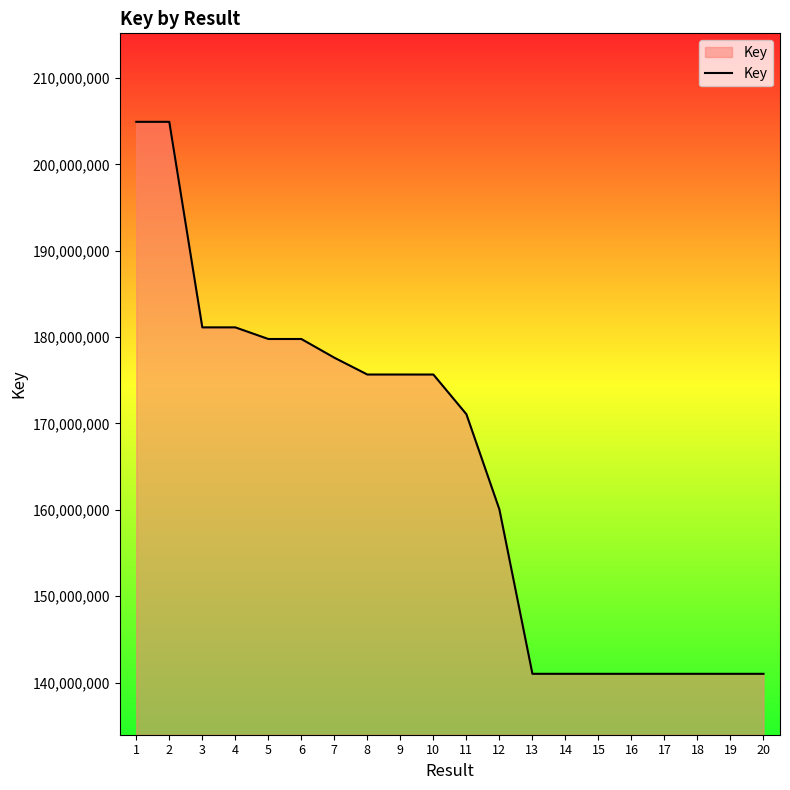

How many lines are shown in the chart?

1